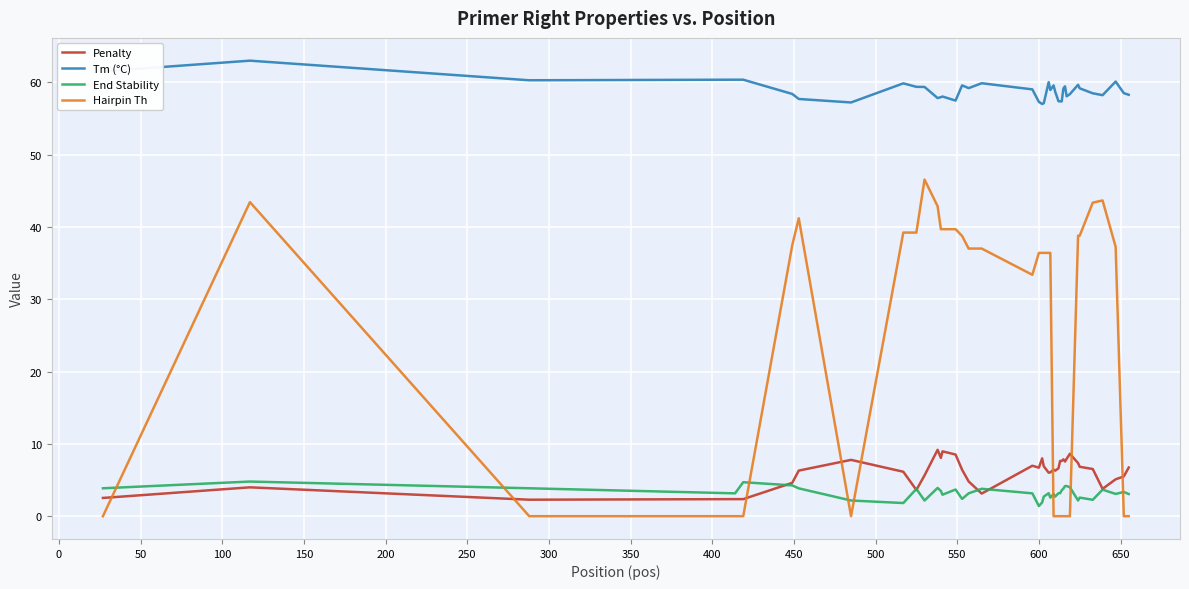

True or false: Penalty and Tm (°C) intersect in this chart.

False